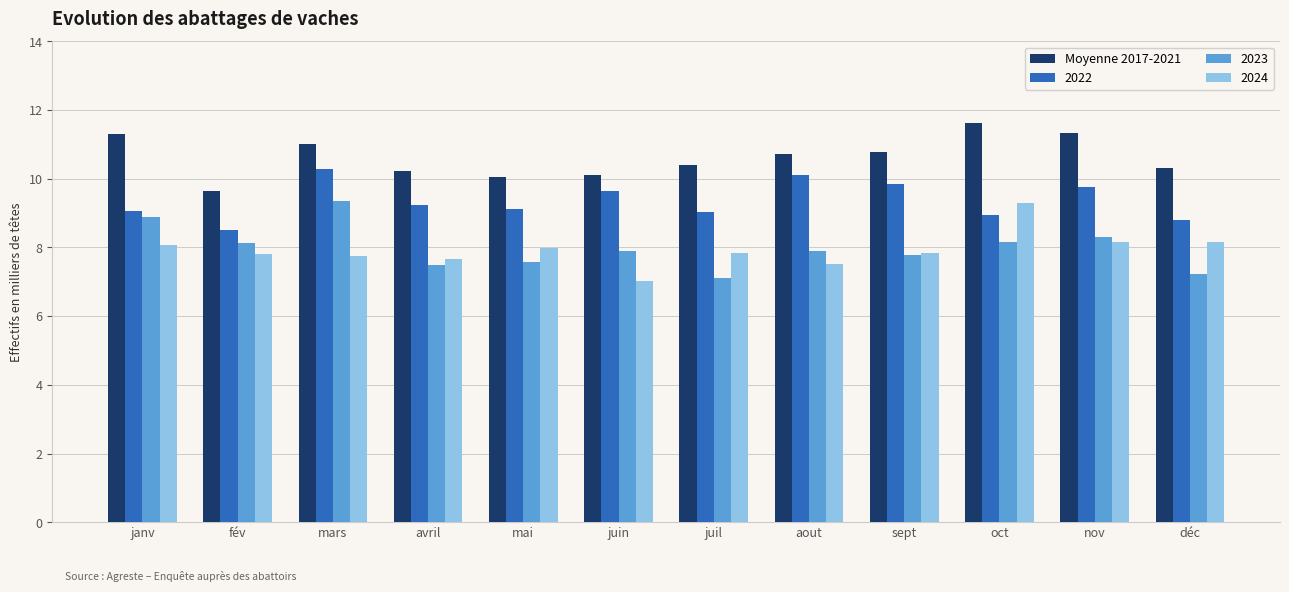

Between janv and mai, which series saw the biggest shift?

2023